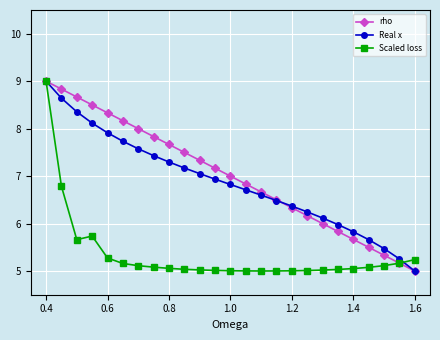

Which series has the largest total across all categories?

rho